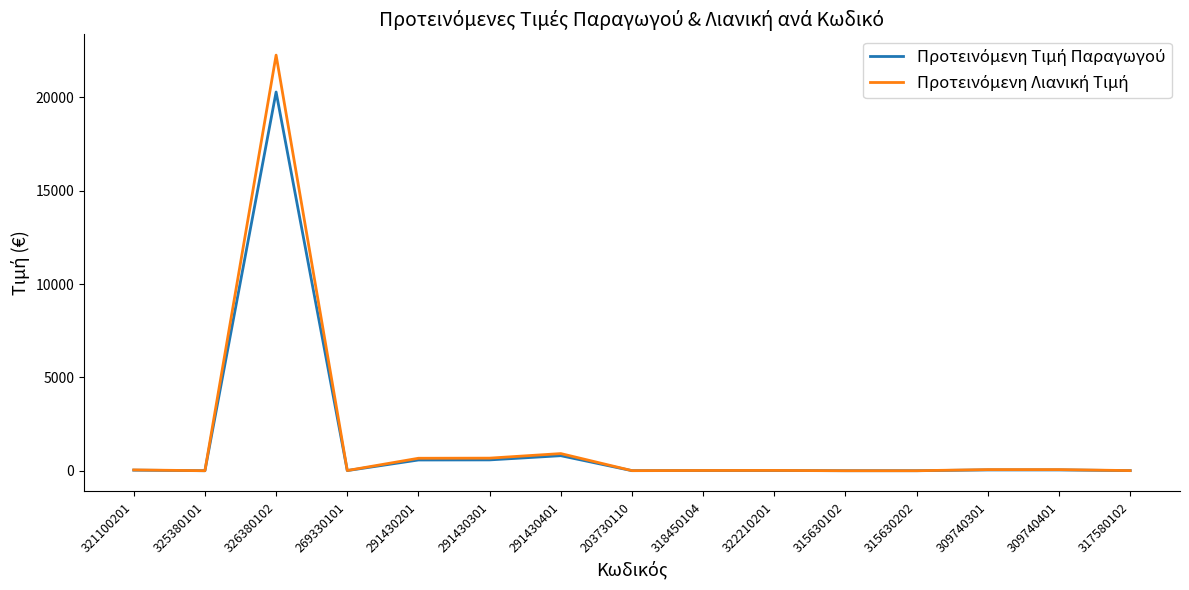

At which category is the sum across all series the highest?

326380102